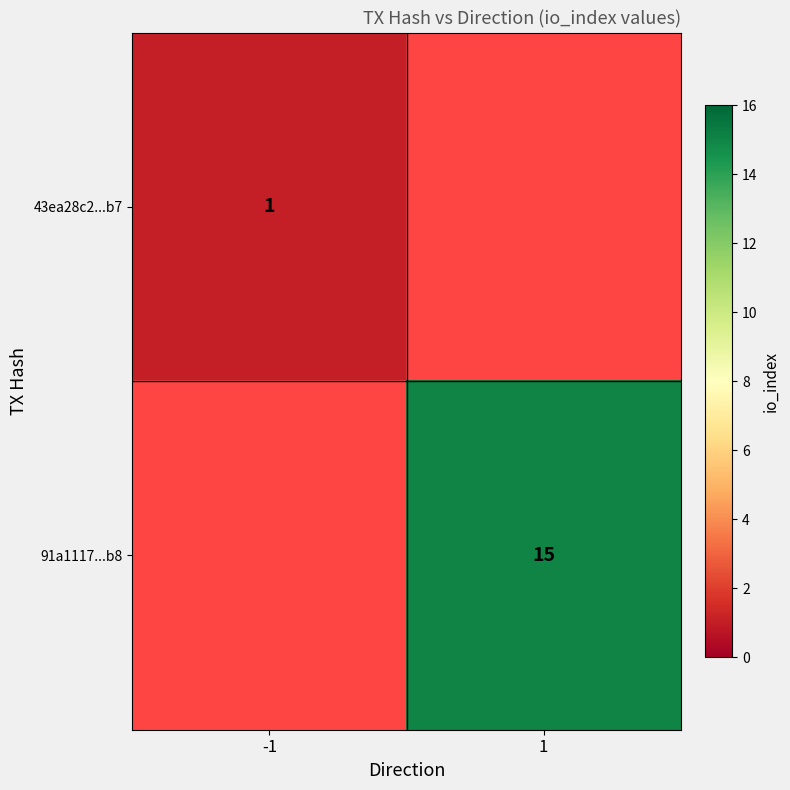

The value of 91a1117...b8 at 1 is 8. True or false?

False